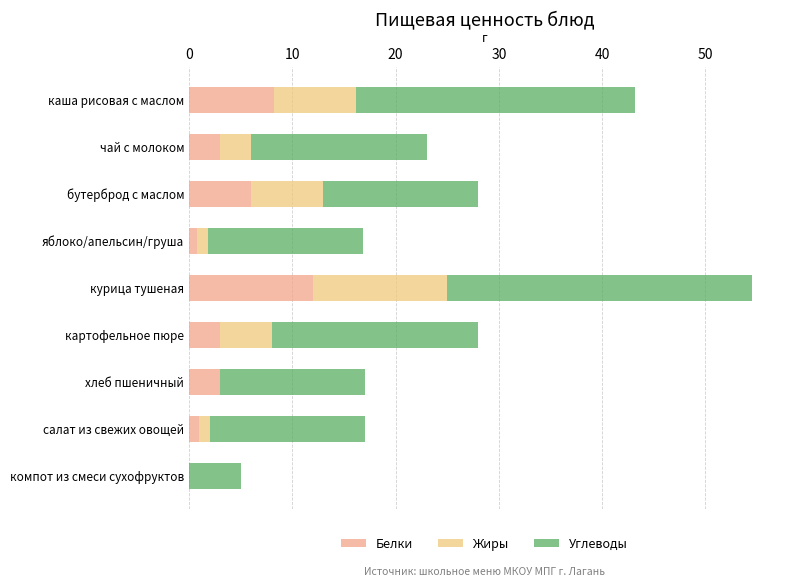

How many data points does each series have?

9